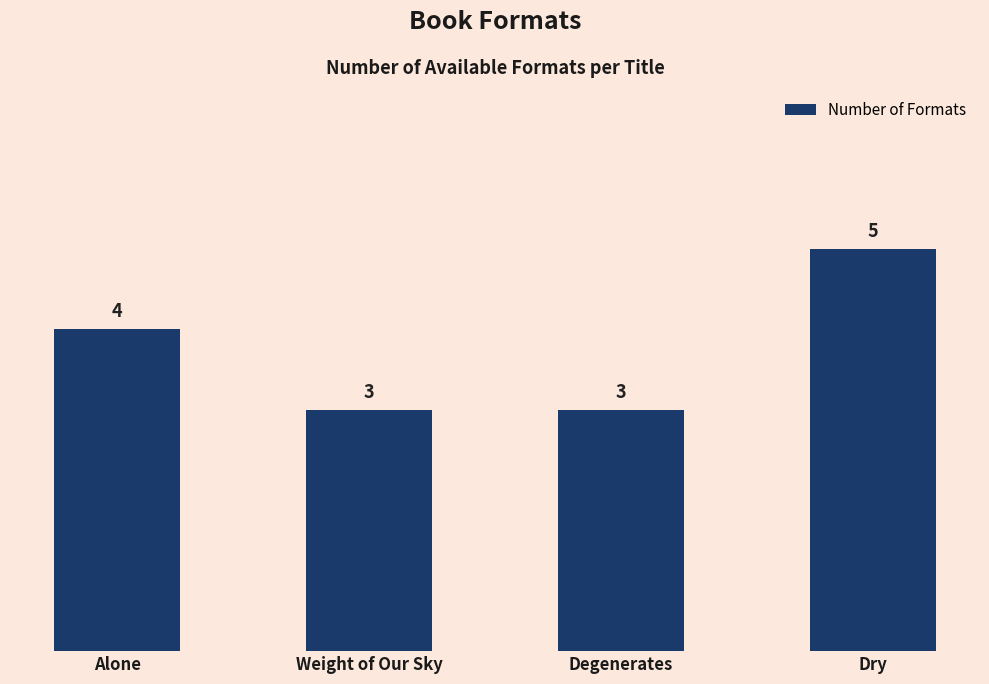

At which label is the value closest to 4?

Alone